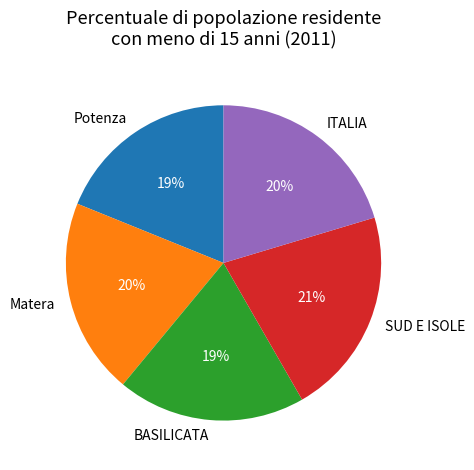

Does SUD E ISOLE represent more than half of the total?

No